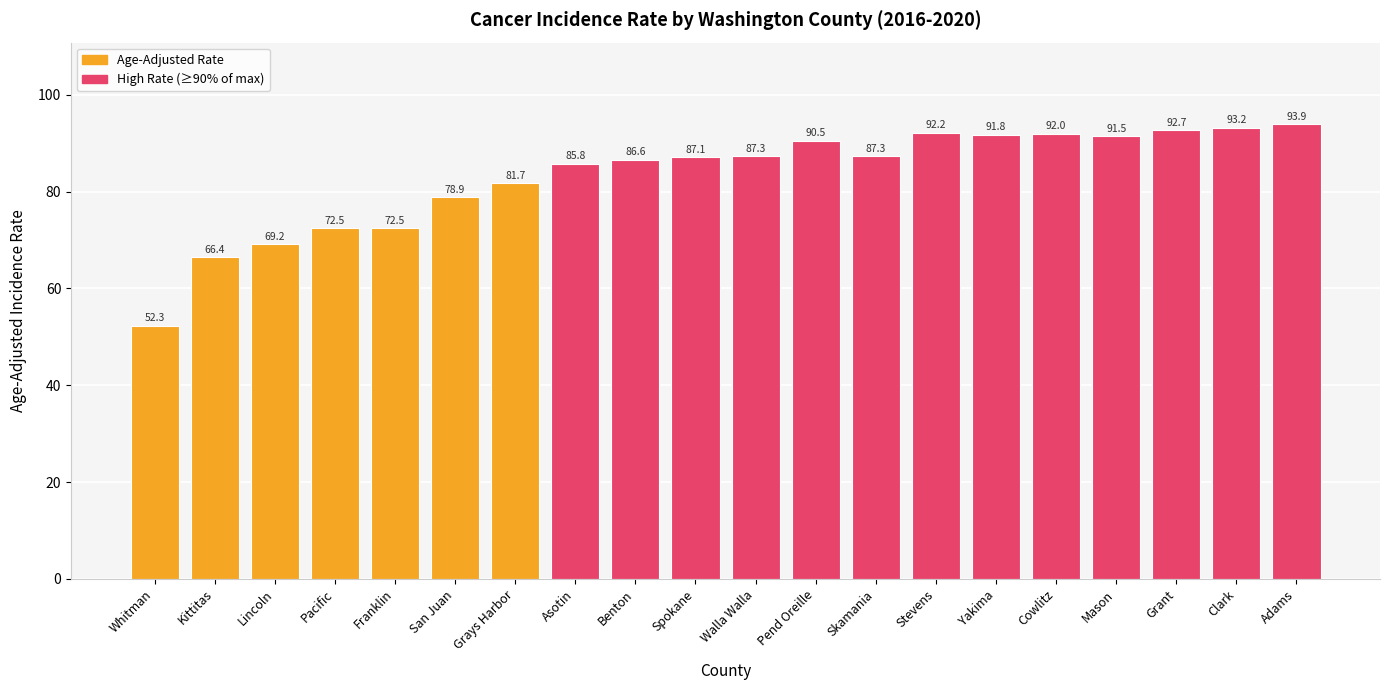

How many values are below 87?

9